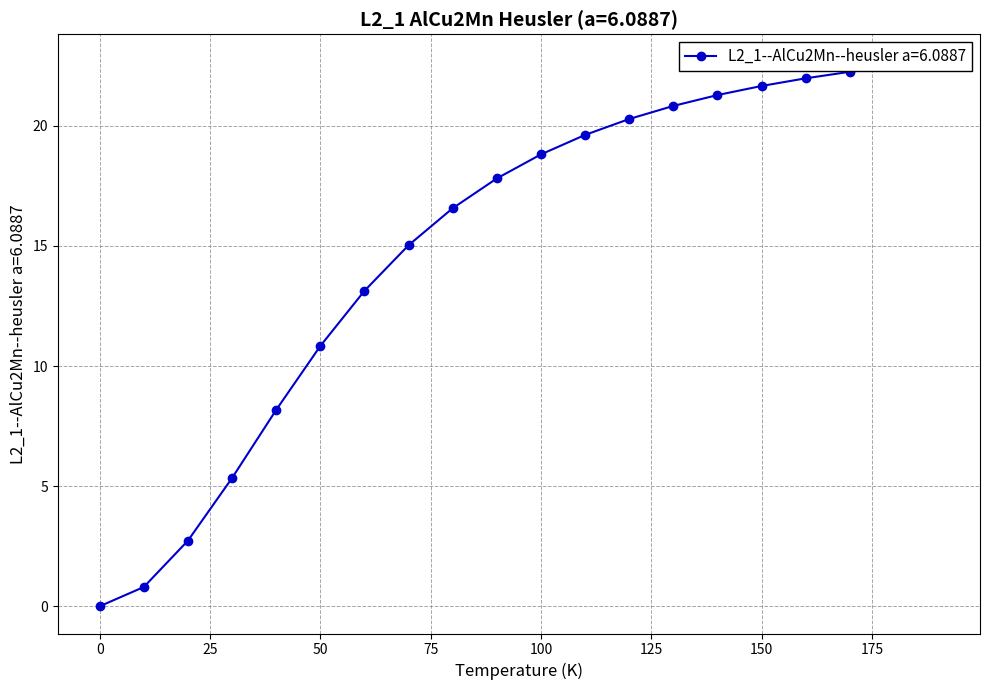

How many series are shown in this chart?

1